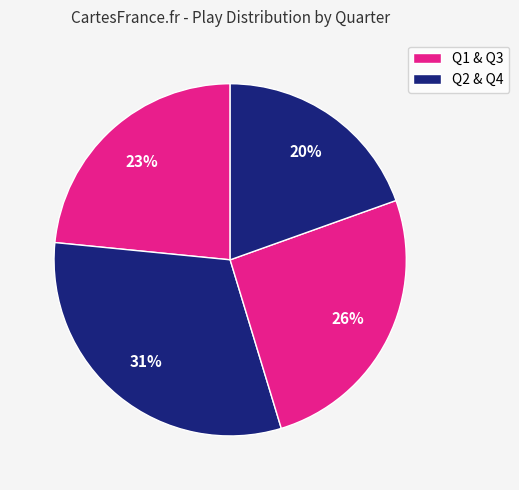

Which category has the smallest portion of the pie?

Q4